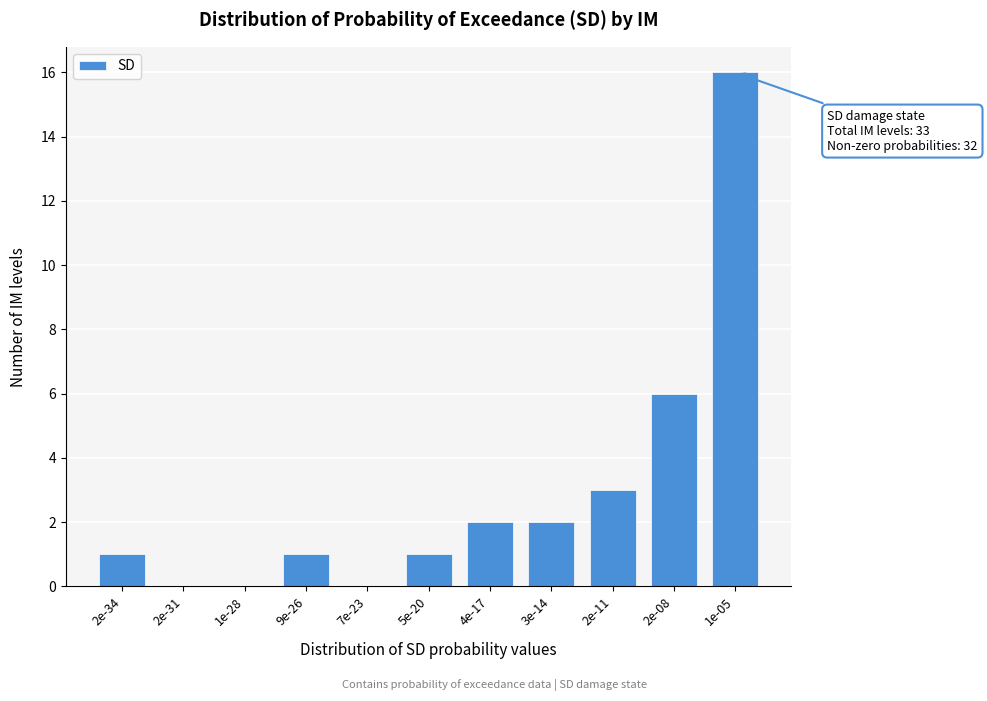

Reading left to right, extract all data points from this chart.

2e-34=1	2e-31=0	1e-28=0	9e-26=1	7e-23=0	5e-20=1	4e-17=2	3e-14=2	2e-11=3	2e-08=6	1e-05=16